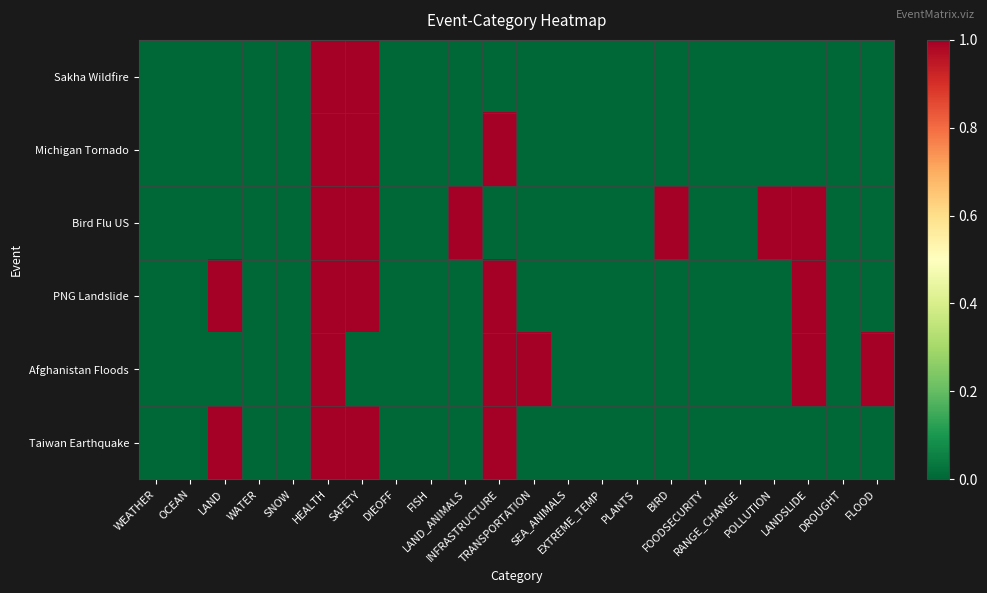

Reading right to left, what are all the values shown in this chart?

Sakha Wildfire: FLOOD=0	DROUGHT=0	LANDSLIDE=0	POLLUTION=0	RANGE_CHANGE=0	FOODSECURITY=0	BIRD=0	PLANTS=0	EXTREME_TEMP=0	SEA_ANIMALS=0	TRANSPORTATION=0	INFRASTRUCTURE=0	LAND_ANIMALS=0	FISH=0	DIEOFF=0	SAFETY=1	HEALTH=1	SNOW=0	WATER=0	LAND=0	OCEAN=0	WEATHER=0
Michigan Tornado: FLOOD=0	DROUGHT=0	LANDSLIDE=0	POLLUTION=0	RANGE_CHANGE=0	FOODSECURITY=0	BIRD=0	PLANTS=0	EXTREME_TEMP=0	SEA_ANIMALS=0	TRANSPORTATION=0	INFRASTRUCTURE=1	LAND_ANIMALS=0	FISH=0	DIEOFF=0	SAFETY=1	HEALTH=1	SNOW=0	WATER=0	LAND=0	OCEAN=0	WEATHER=0
Bird Flu US: FLOOD=0	DROUGHT=0	LANDSLIDE=1	POLLUTION=1	RANGE_CHANGE=0	FOODSECURITY=0	BIRD=1	PLANTS=0	EXTREME_TEMP=0	SEA_ANIMALS=0	TRANSPORTATION=0	INFRASTRUCTURE=0	LAND_ANIMALS=1	FISH=0	DIEOFF=0	SAFETY=1	HEALTH=1	SNOW=0	WATER=0	LAND=0	OCEAN=0	WEATHER=0
PNG Landslide: FLOOD=0	DROUGHT=0	LANDSLIDE=1	POLLUTION=0	RANGE_CHANGE=0	FOODSECURITY=0	BIRD=0	PLANTS=0	EXTREME_TEMP=0	SEA_ANIMALS=0	TRANSPORTATION=0	INFRASTRUCTURE=1	LAND_ANIMALS=0	FISH=0	DIEOFF=0	SAFETY=1	HEALTH=1	SNOW=0	WATER=0	LAND=1	OCEAN=0	WEATHER=0
Afghanistan Floods: FLOOD=1	DROUGHT=0	LANDSLIDE=1	POLLUTION=0	RANGE_CHANGE=0	FOODSECURITY=0	BIRD=0	PLANTS=0	EXTREME_TEMP=0	SEA_ANIMALS=0	TRANSPORTATION=1	INFRASTRUCTURE=1	LAND_ANIMALS=0	FISH=0	DIEOFF=0	SAFETY=0	HEALTH=1	SNOW=0	WATER=0	LAND=0	OCEAN=0	WEATHER=0
Taiwan Earthquake: FLOOD=0	DROUGHT=0	LANDSLIDE=0	POLLUTION=0	RANGE_CHANGE=0	FOODSECURITY=0	BIRD=0	PLANTS=0	EXTREME_TEMP=0	SEA_ANIMALS=0	TRANSPORTATION=0	INFRASTRUCTURE=1	LAND_ANIMALS=0	FISH=0	DIEOFF=0	SAFETY=1	HEALTH=1	SNOW=0	WATER=0	LAND=1	OCEAN=0	WEATHER=0